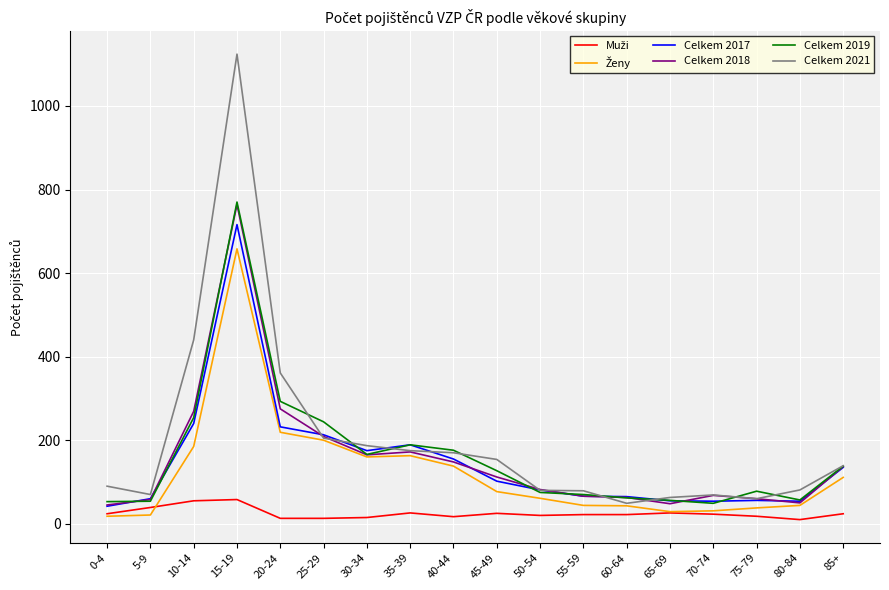

Which category has the highest value across all series?

15-19